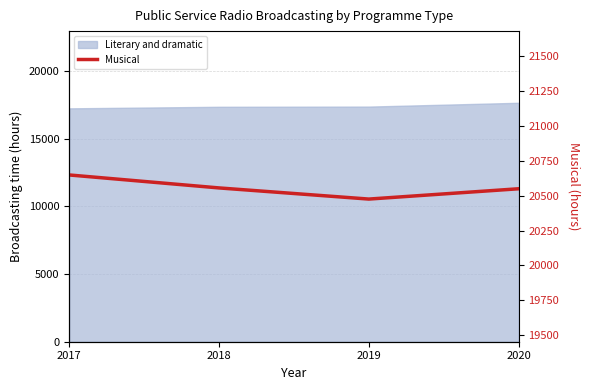

Does the chart have visible grid lines?

Yes